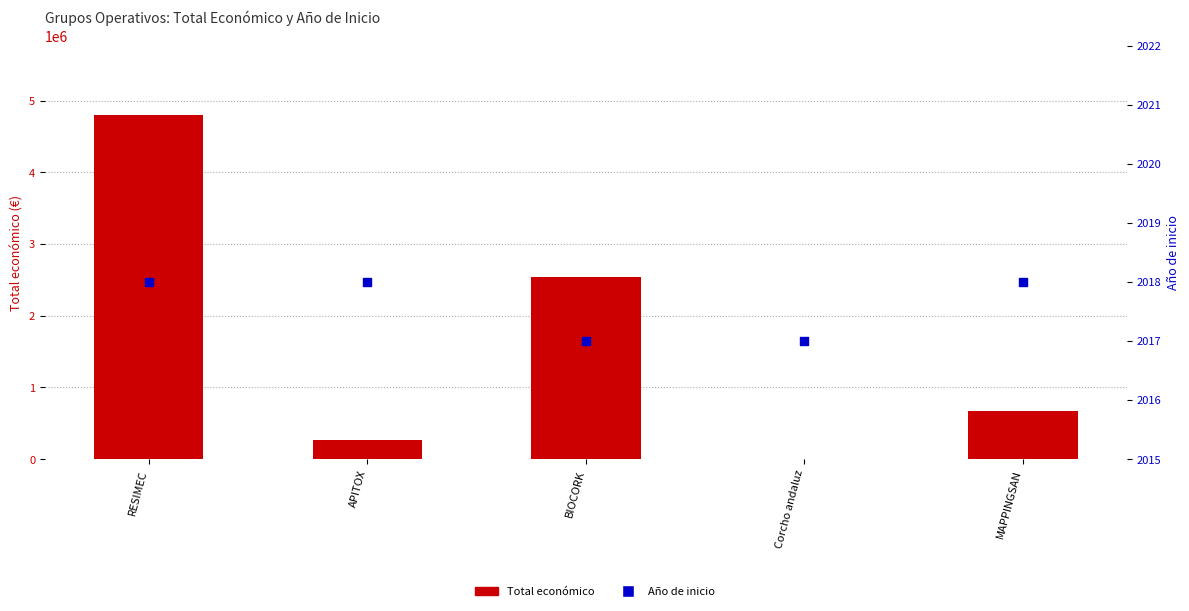

Which series reaches the maximum Y coordinate?

Total económico